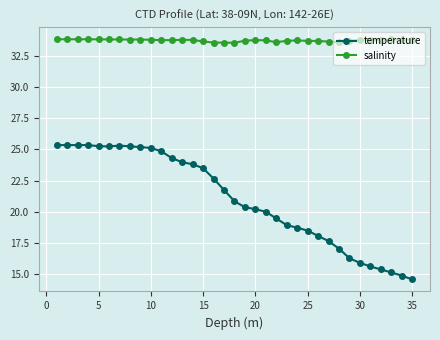

Which series has the largest total across all categories?

salinity